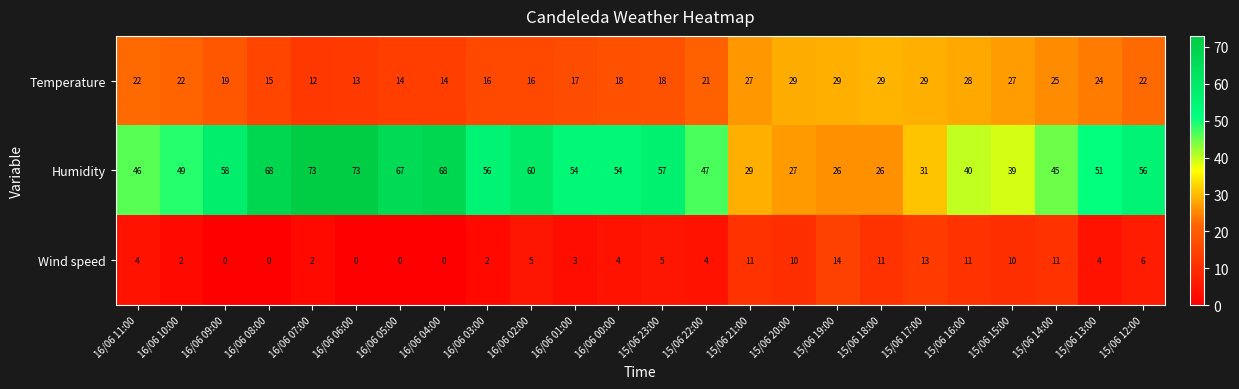

Rank the series by their maximum value, from highest to lowest.

Humidity, Temperature, Wind speed